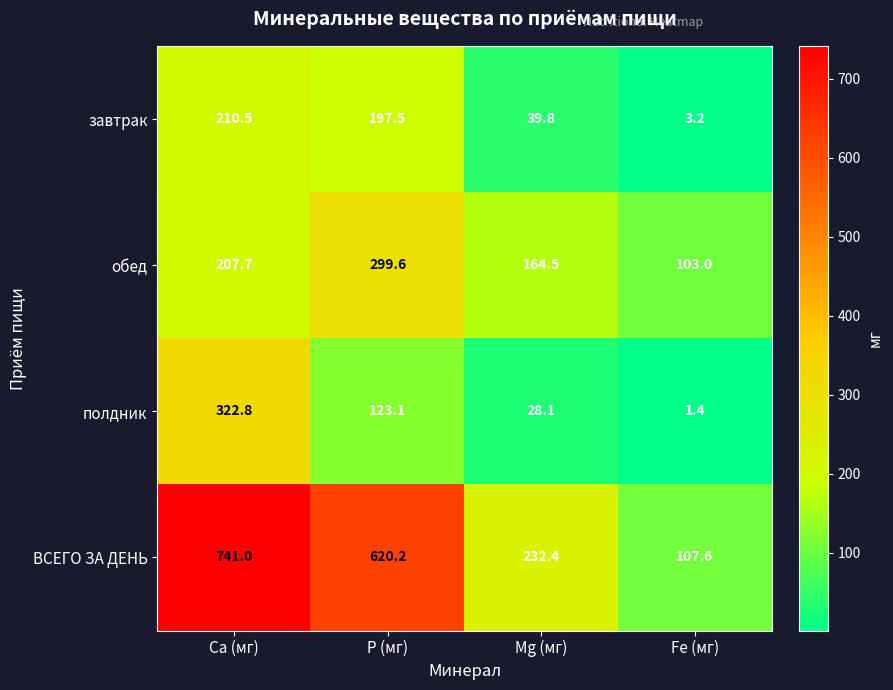

At which label does обед first exceed 207?

Ca (мг)